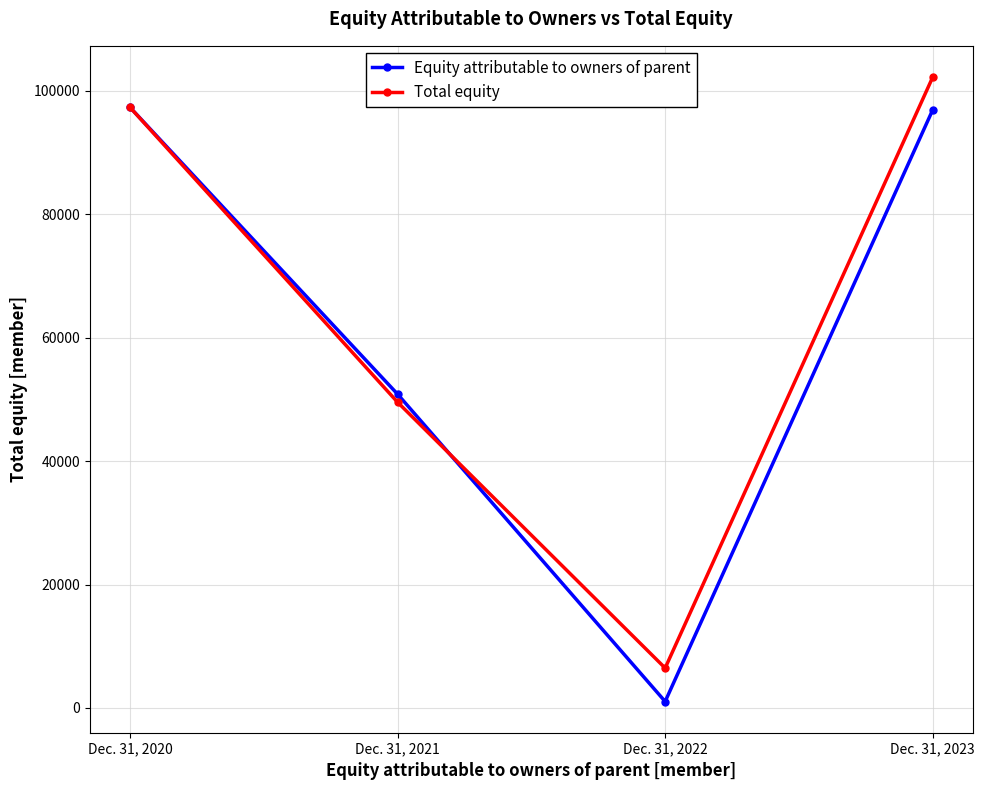

What are all the series names shown in the legend?

Equity attributable to owners of parent, Total equity